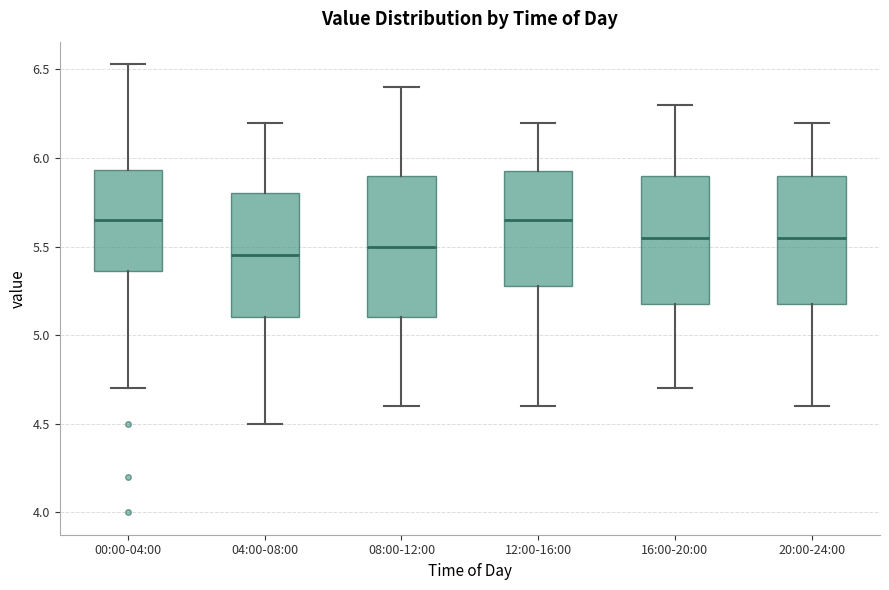

Reading left to right, read every box against the y-axis: the position of its median line, the range the box covers, and the ends of its whiskers. The values are not printed on the chart, so give them approximately, as read against the axis.

00:00-04:00: median 5.65, box 5.35 to 5.95, whiskers 4.70 to 6.55
04:00-08:00: median 5.45, box 5.10 to 5.80, whiskers 4.50 to 6.20
08:00-12:00: median 5.50, box 5.10 to 5.90, whiskers 4.60 to 6.40
12:00-16:00: median 5.65, box 5.30 to 5.95, whiskers 4.60 to 6.20
16:00-20:00: median 5.55, box 5.20 to 5.90, whiskers 4.70 to 6.30
20:00-24:00: median 5.55, box 5.20 to 5.90, whiskers 4.60 to 6.20